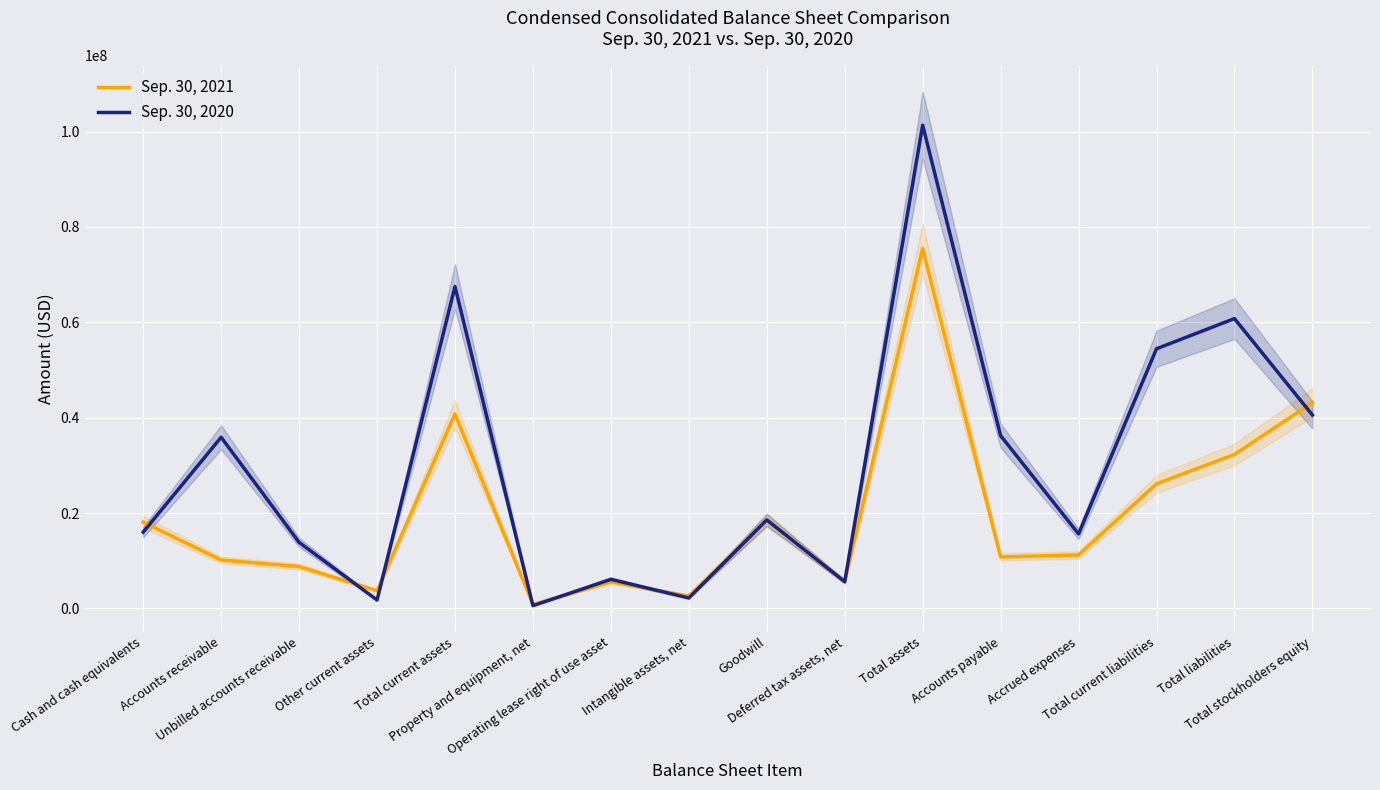

Reading right to left, extract all data points from this chart.

Sep. 30, 2021: 43153590	32279533	26120464	11201997	10797731	75433123	5619990	18555578	2588095	5570297	833582	40761507	3721111	8789327	10148728	18102341
Sep. 30, 2020: 40551723	60772628	54442431	15626313	36221981	101324351	5606079	18555578	2187503	6095376	573039	67491769	1763633	13848726	35882661	15996749